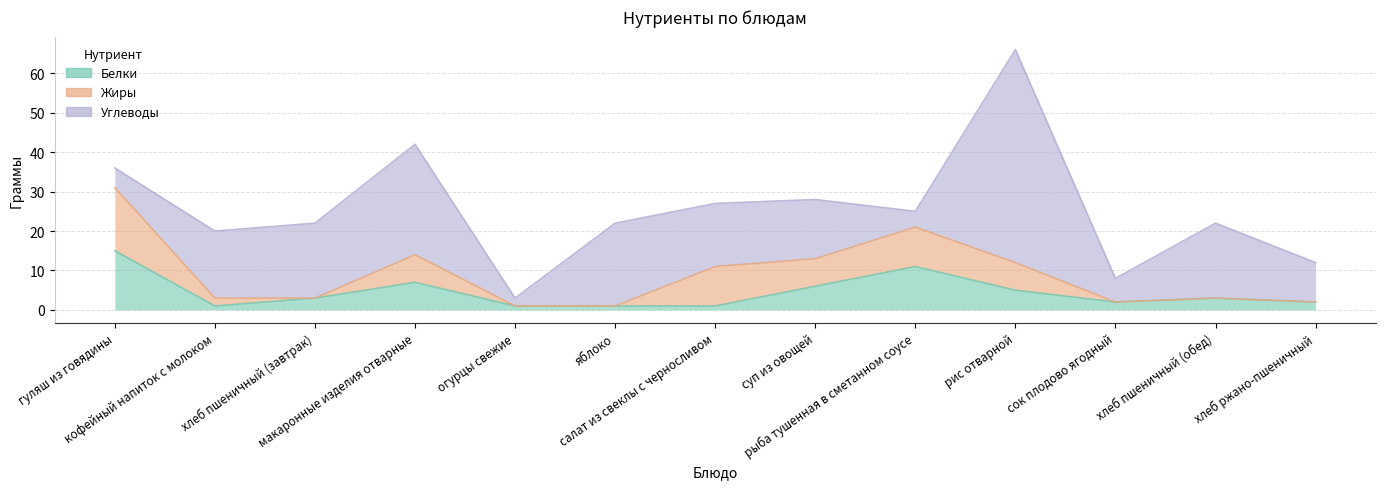

What is the difference between the maximum and minimum values in the Углеводы series?

52